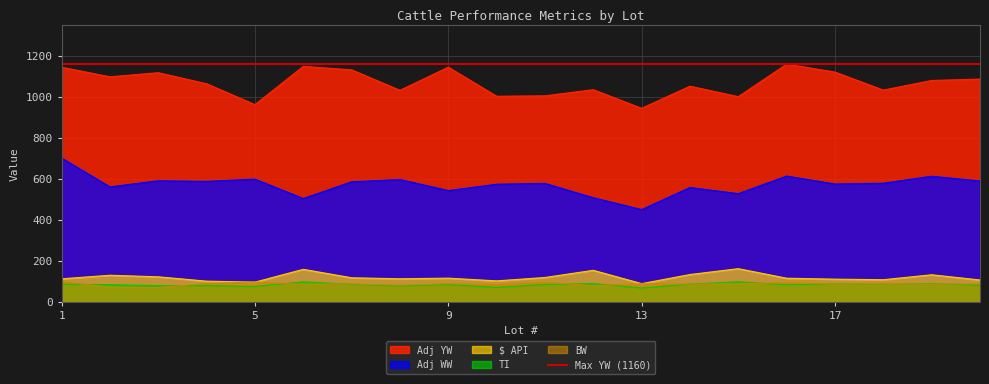

The value of BW at 20 is 125.9. True or false?

False